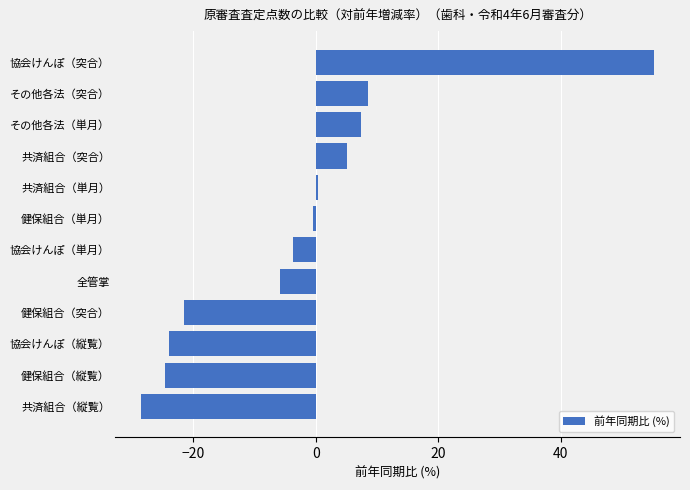

What is the smallest value displayed?

-28.6